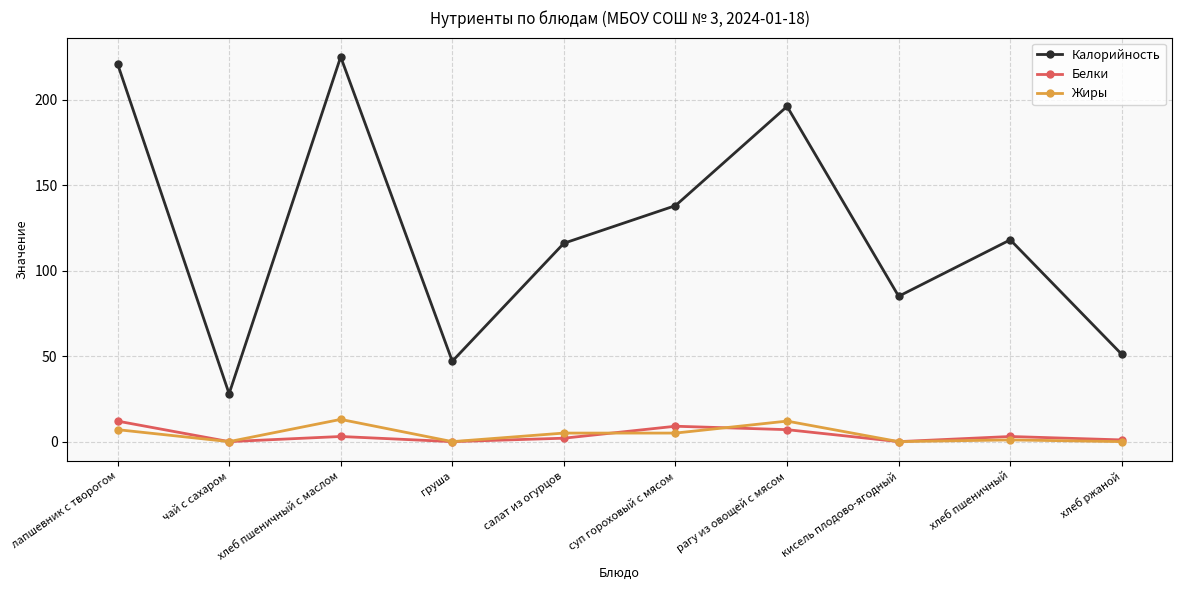

What is the value of the Калорийность point at the 3rd from the left?

225